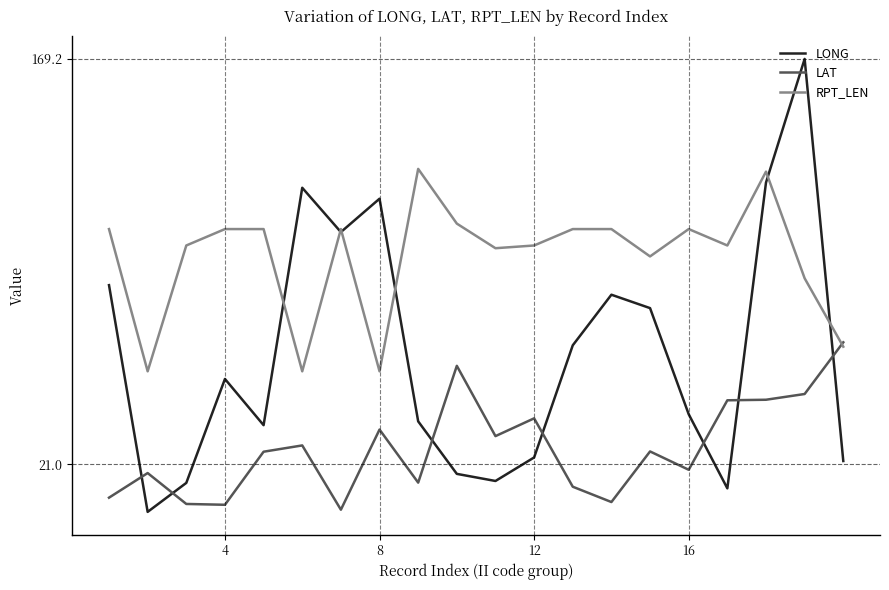

What is the highest value of the LONG series?

169.2